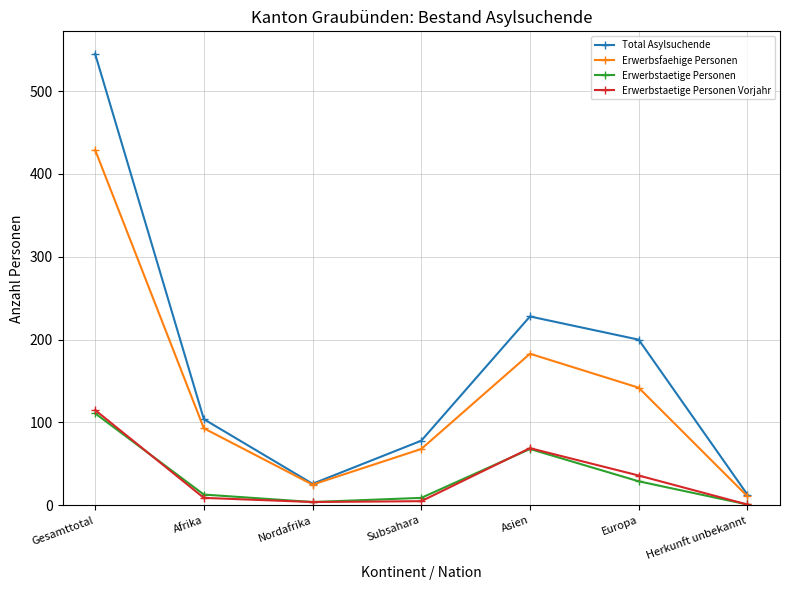

Does the chart have visible grid lines?

Yes